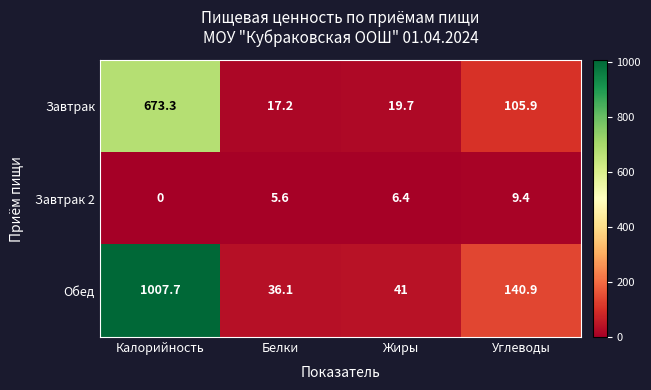

What is the sum of the Завтрак 2 values at Белки and Жиры?

12.0